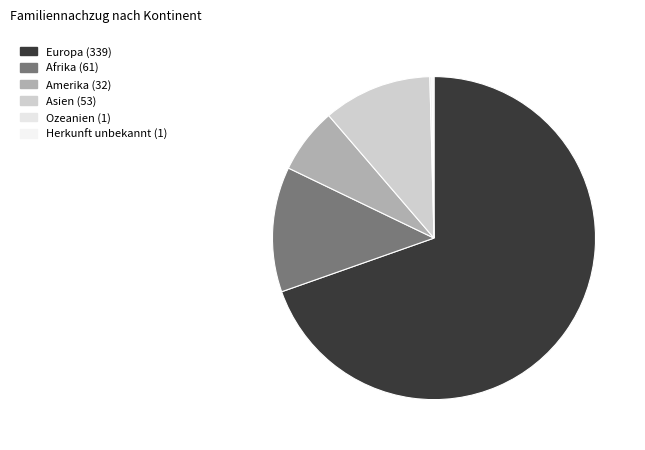

What is the smallest slice in the pie chart?

Ozeanien